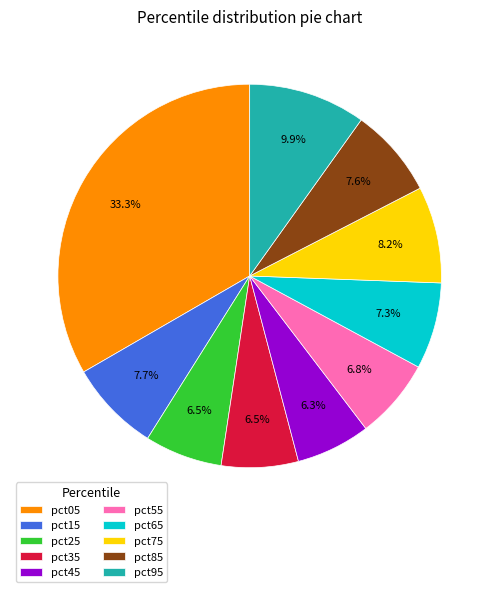

How many segments does this pie chart have?

10